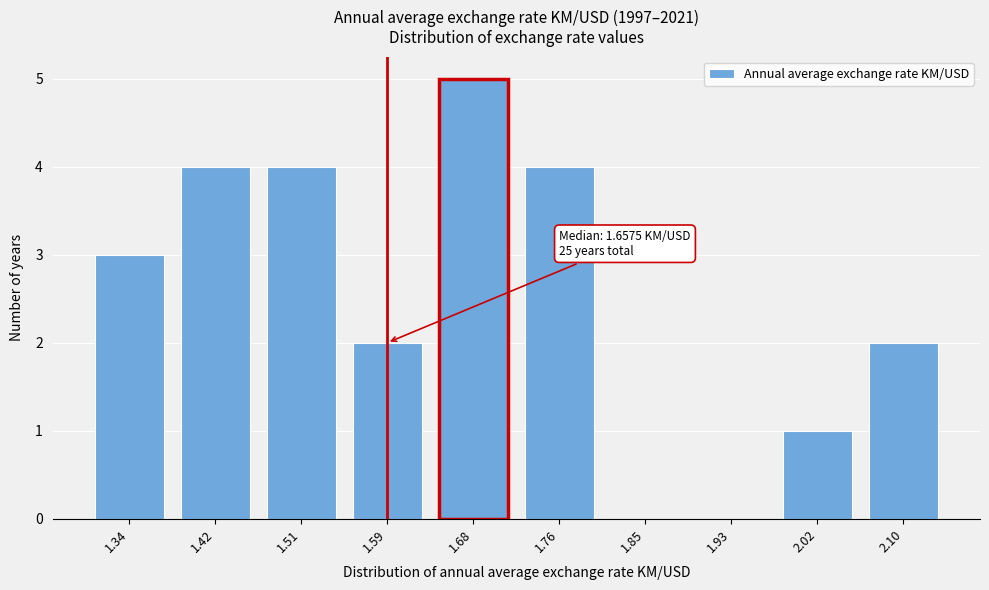

Reading left to right, list all the values displayed in this chart.

1.34=3	1.42=4	1.51=4	1.59=2	1.68=5	1.76=4	1.85=0	1.93=0	2.02=1	2.10=2